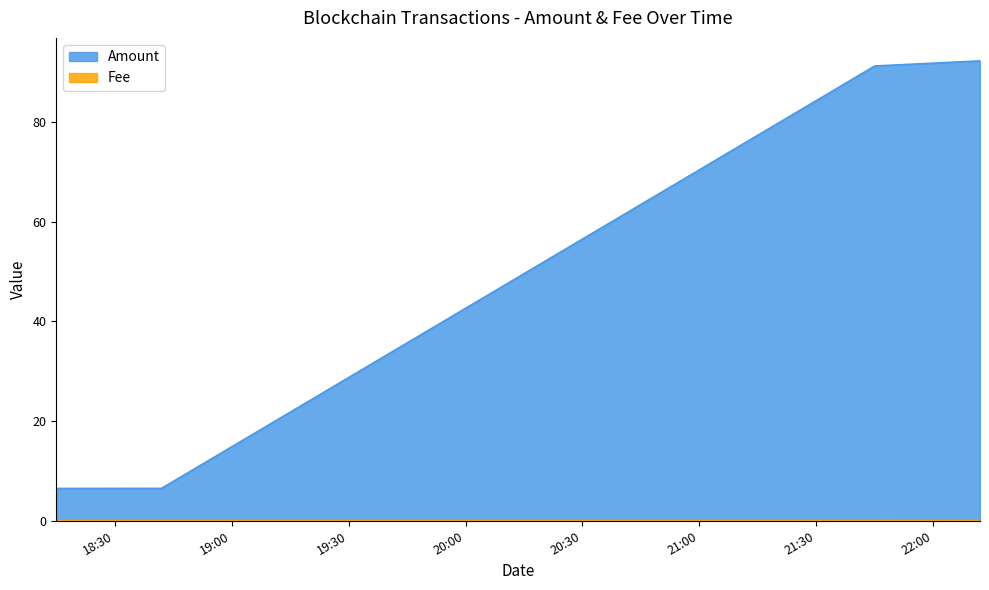

What are all the series names shown in the legend?

Amount, Fee